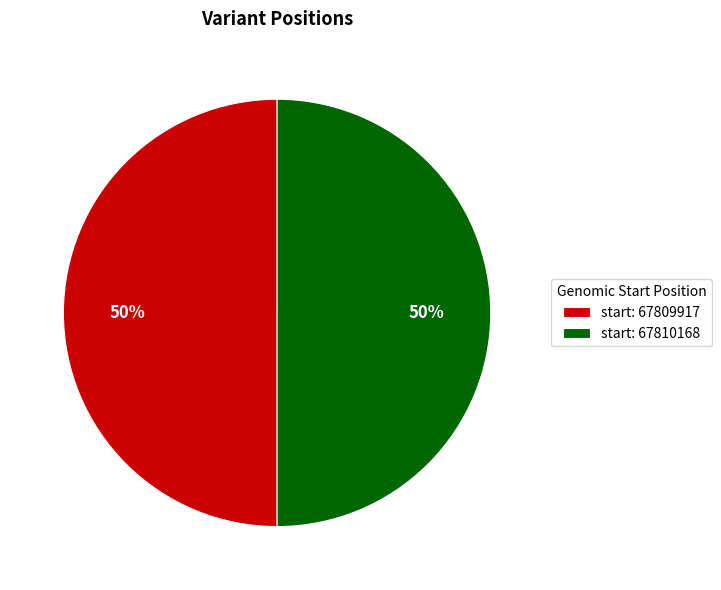

Approximately how many times larger is the value at start: 67810168 compared to start: 67809917?

1.0